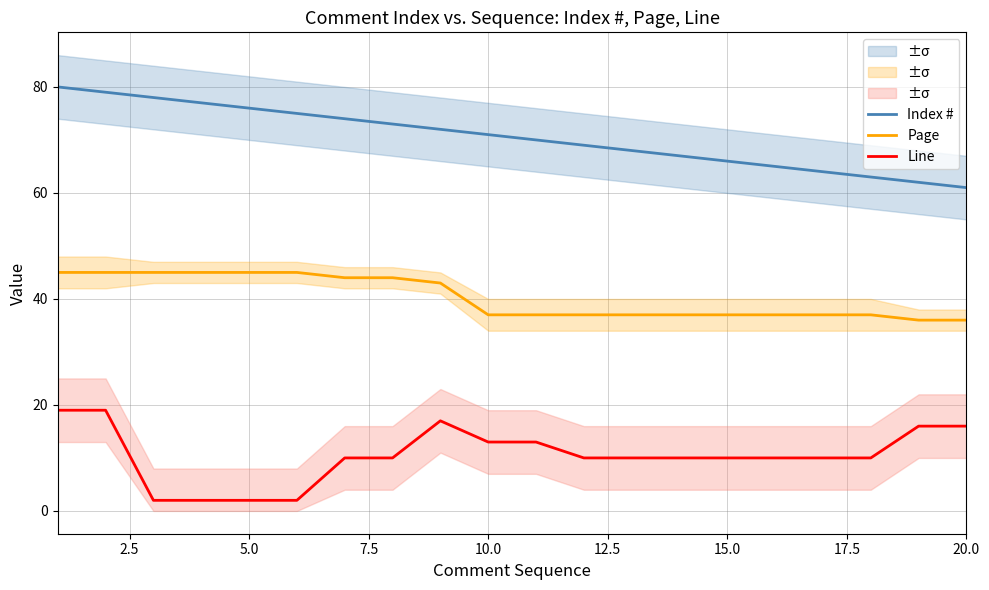

What is the maximum value for Page?

45